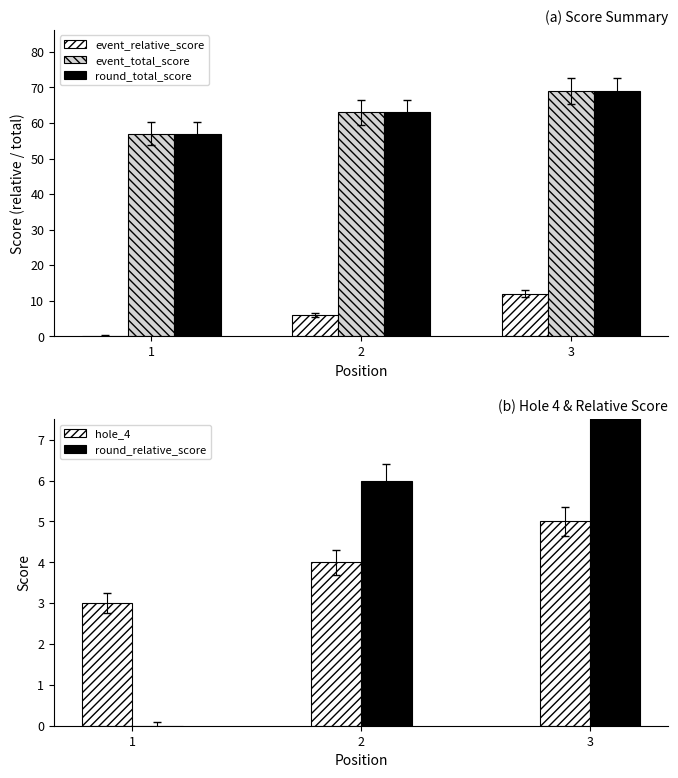

What is the greatest value displayed?

69